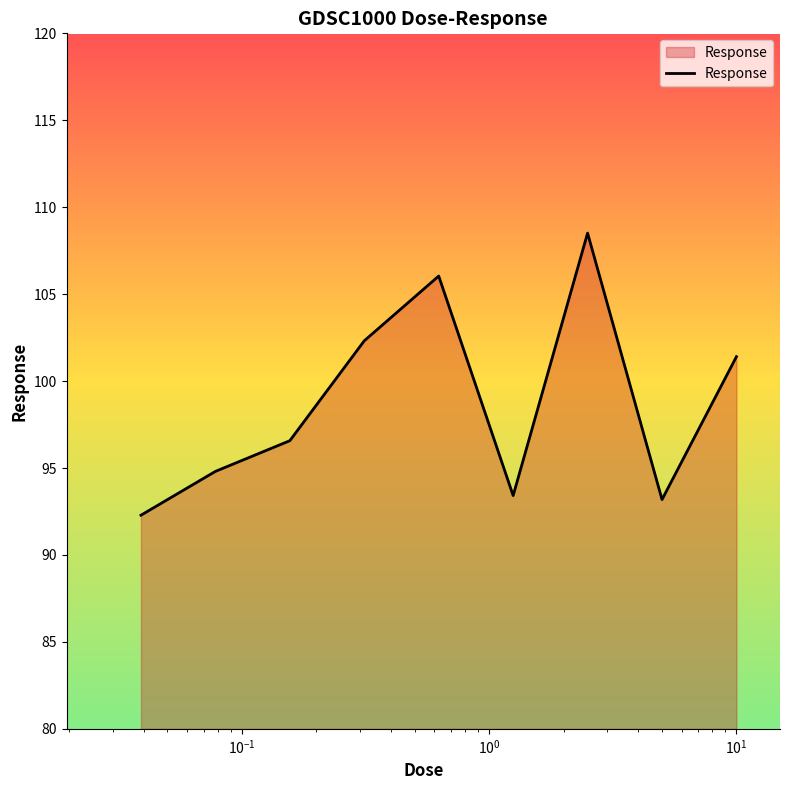

What is the smallest value displayed?

92.3